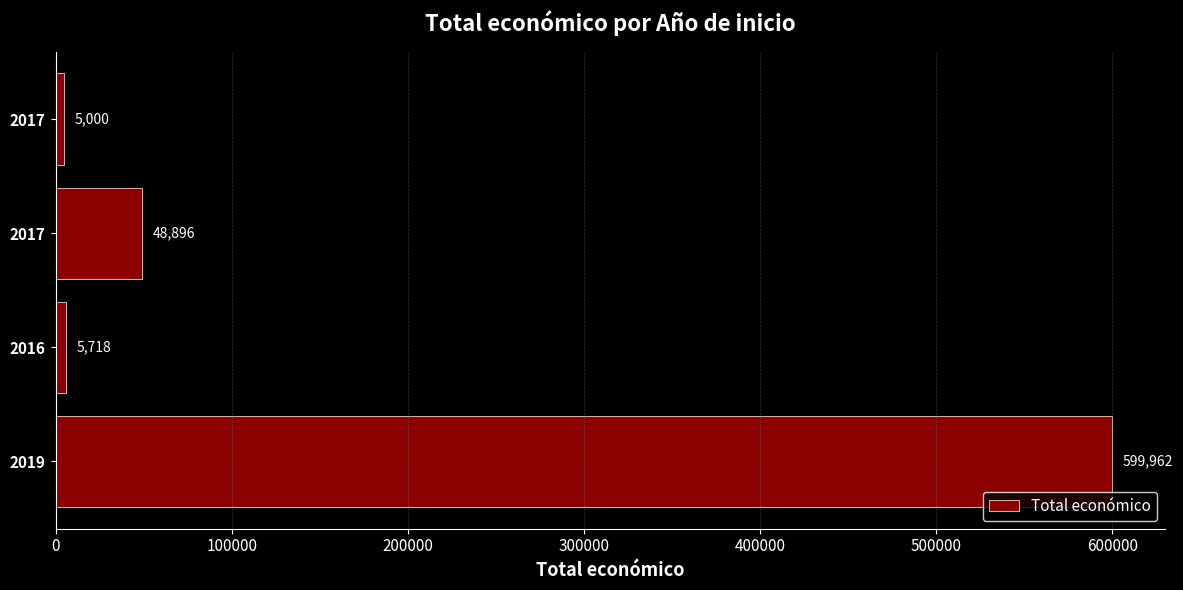

How many data points are less than 48896?

2